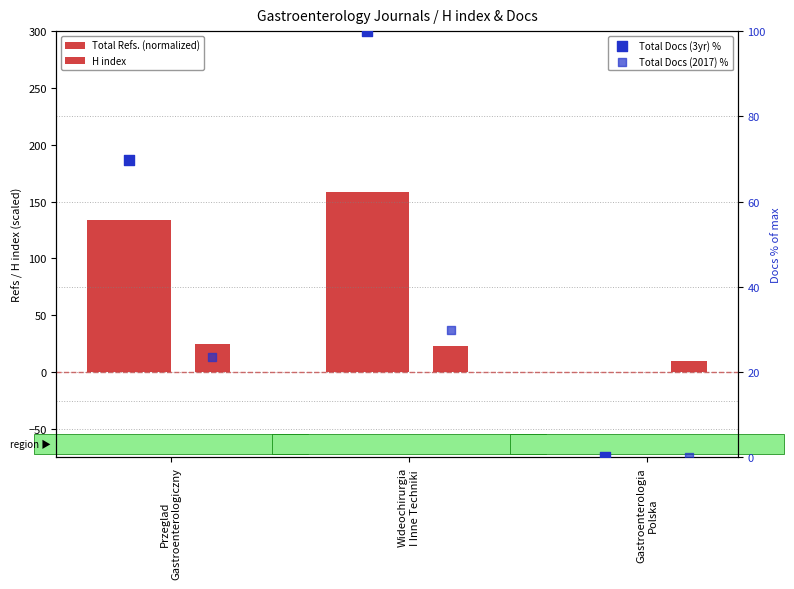

Which series has the widest spread of Y values?

Total Refs. (normalized)